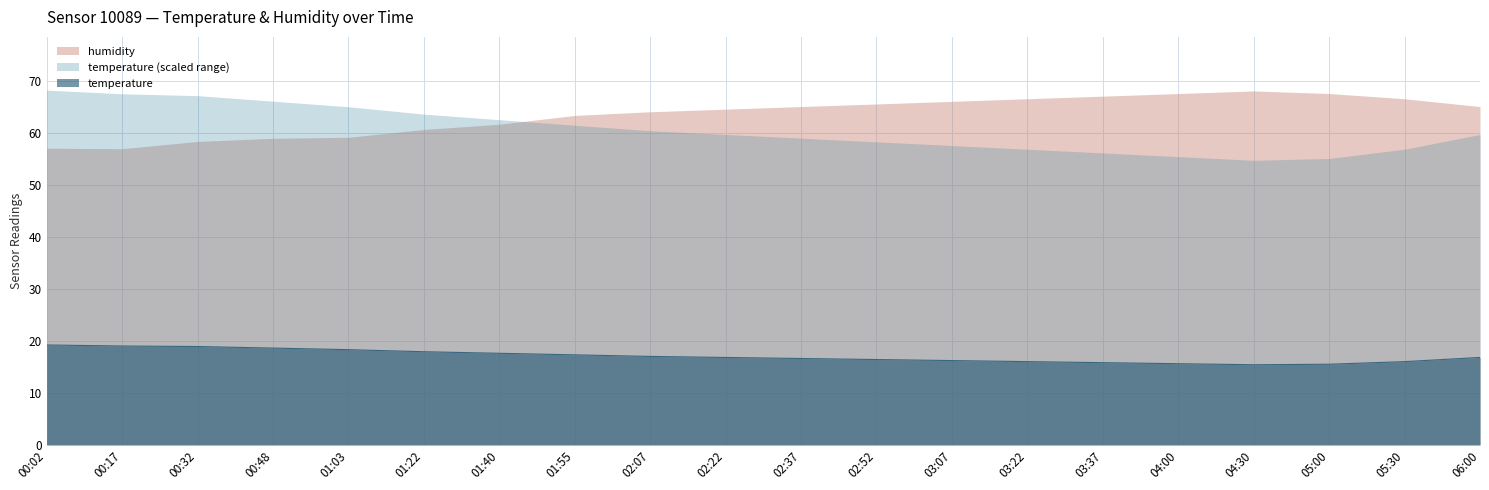

What is the maximum value shown in the chart?

68.2